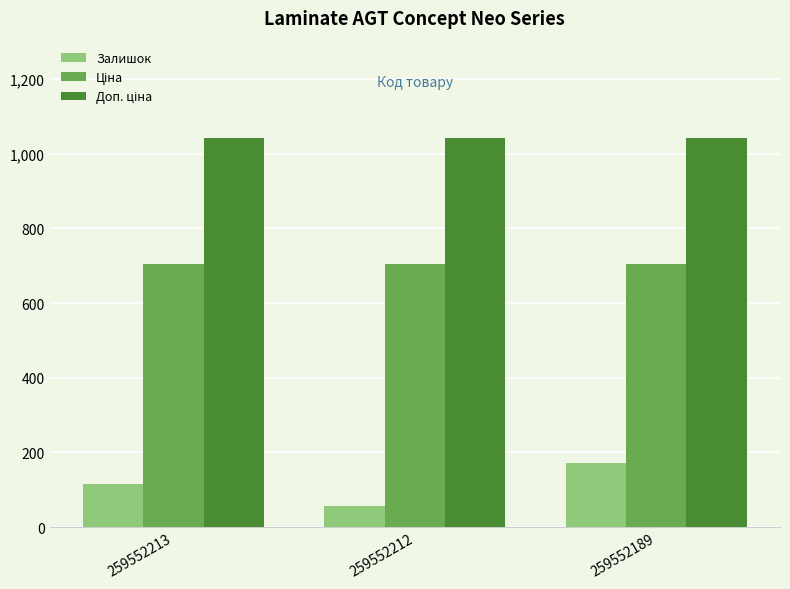

True or false: Залишок has a value of 171.0 at 259552189.

True